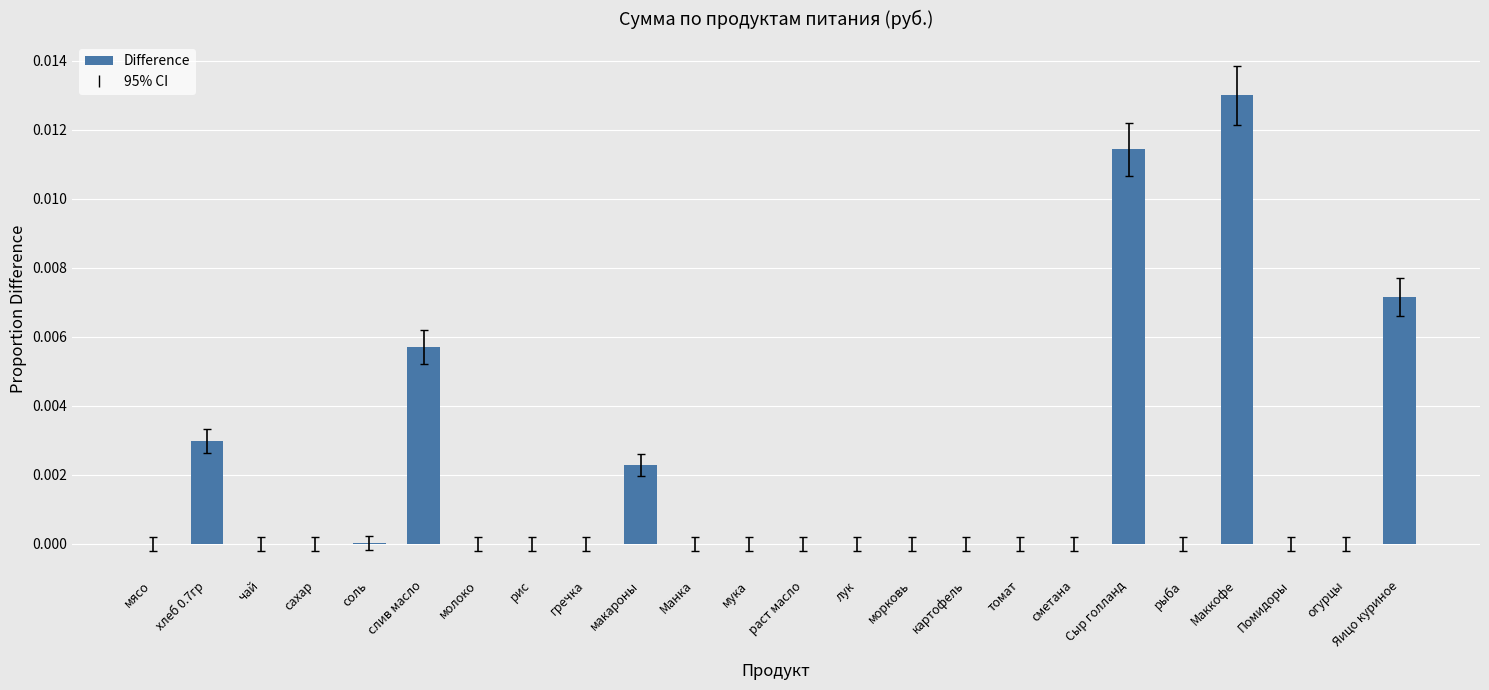

At which category does the chart reach its peak across all series?

Маккофе